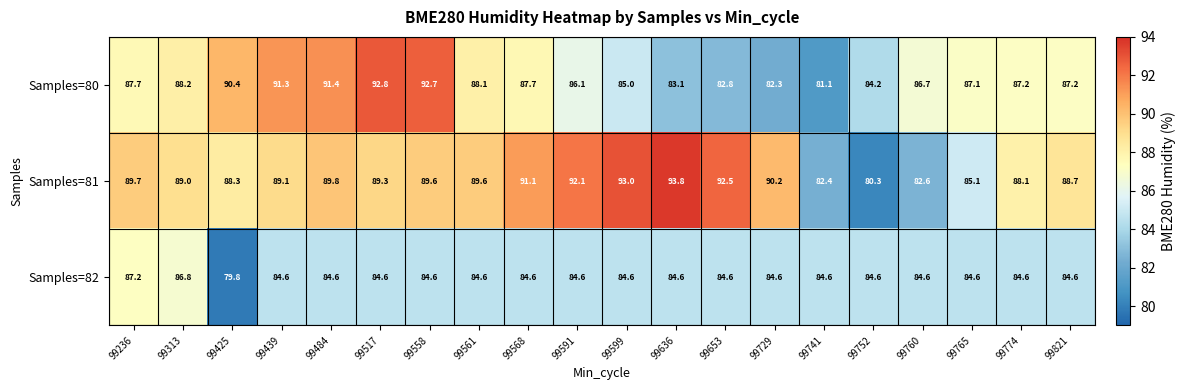

The value of Samples=82 at 99774 is 30.9. True or false?

False